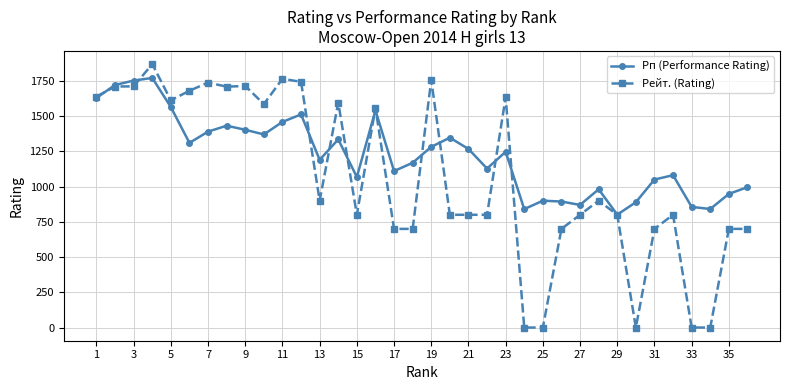

Which series has the largest range (max minus min)?

Рейт. (Rating)